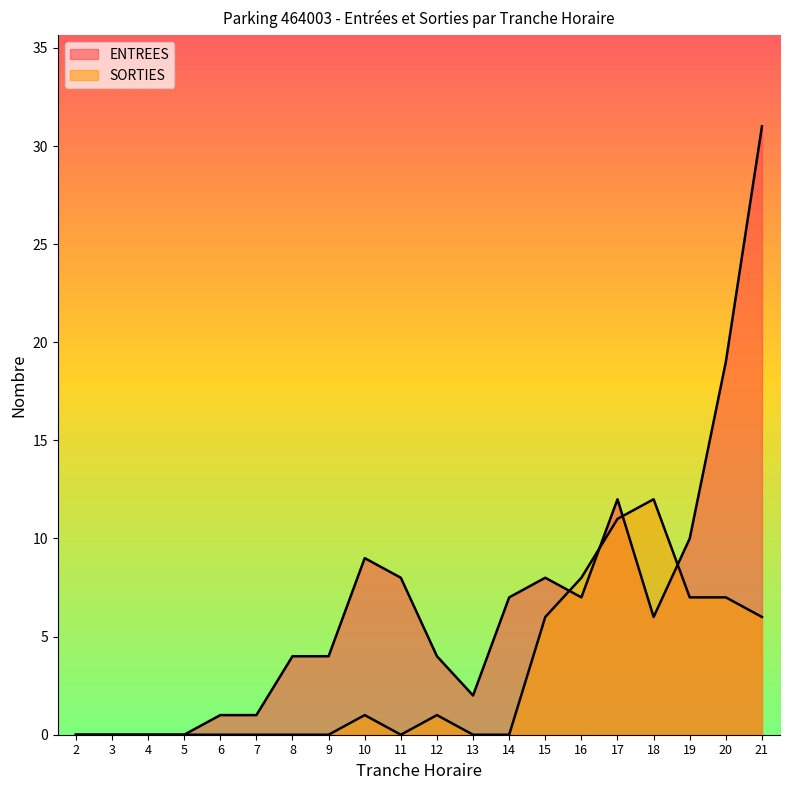

At how many categories does at least one series exceed 5?

10